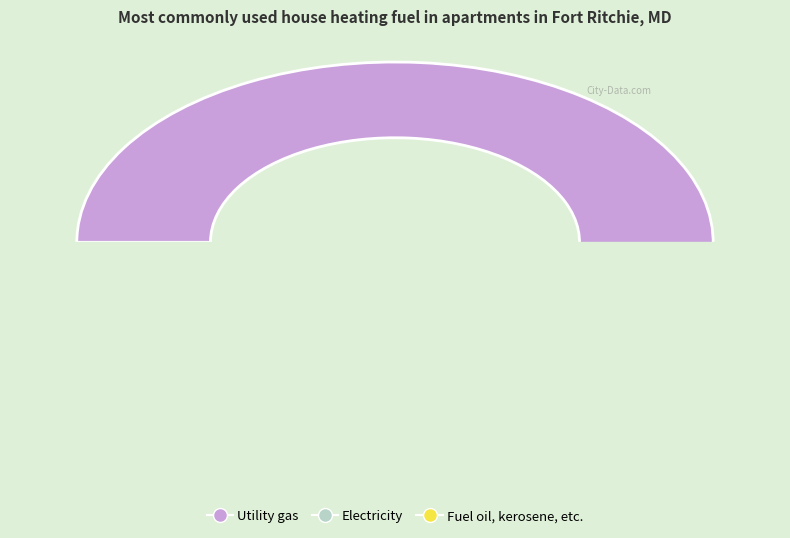

What is the change in value from 7 to 1?

-6